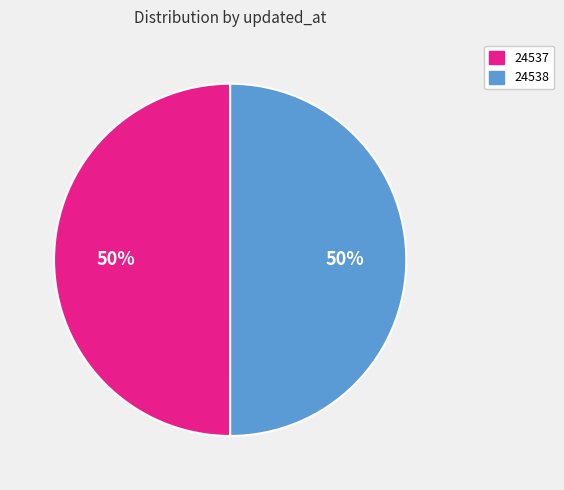

How many slices are in this pie chart?

2